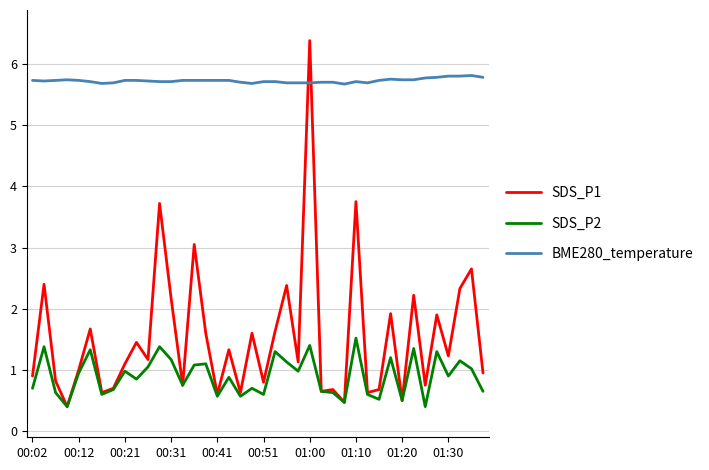

True or false: BME280_temperature and SDS_P2 cross at least once.

False